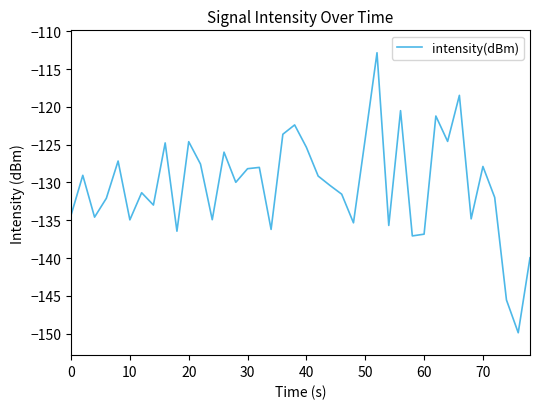

What is the smallest value displayed?

-149.9